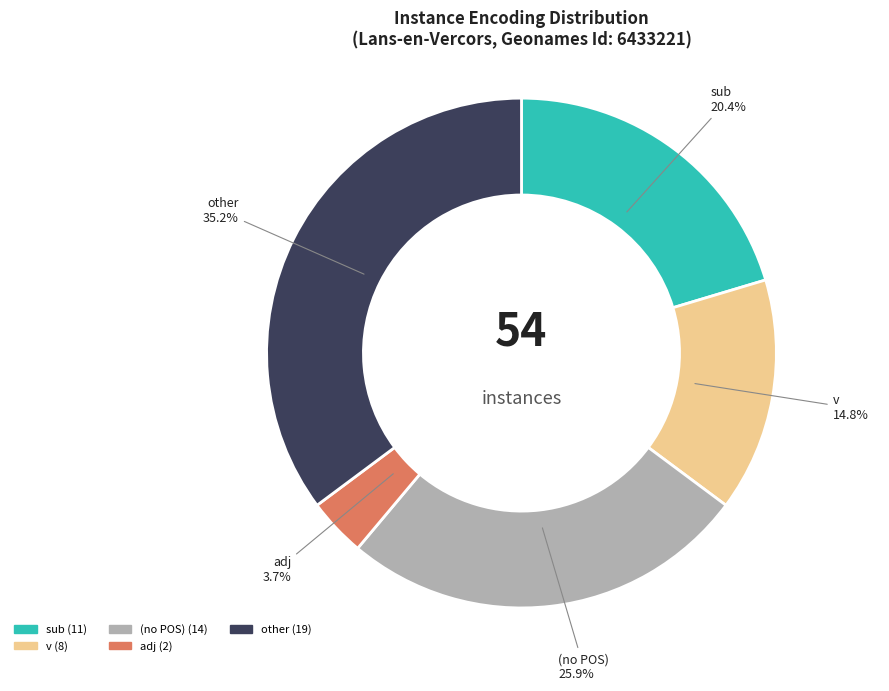

Is there a majority slice in this chart?

No